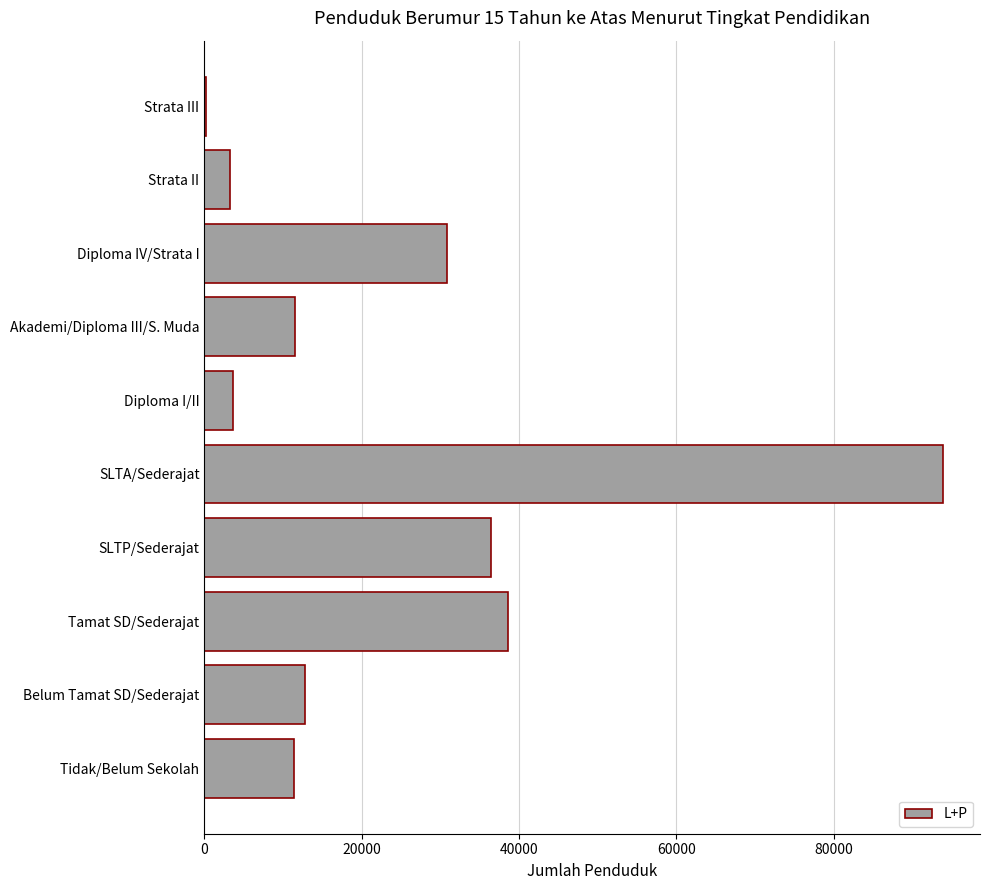

Approximately how many times larger is the value at Tidak/Belum Sekolah compared to Belum Tamat SD/Sederajat?

0.9